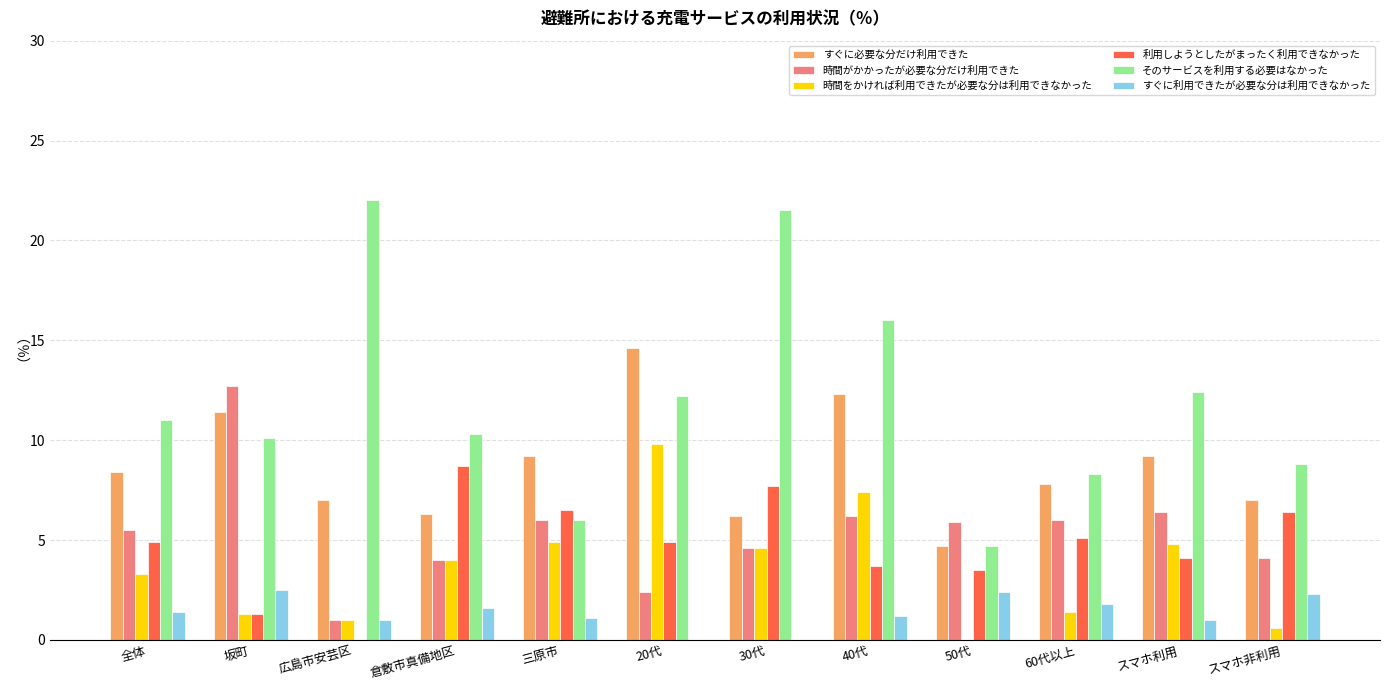

The value of 利用しようとしたがまったく利用できなかった at スマホ利用 is 6.6. True or false?

False